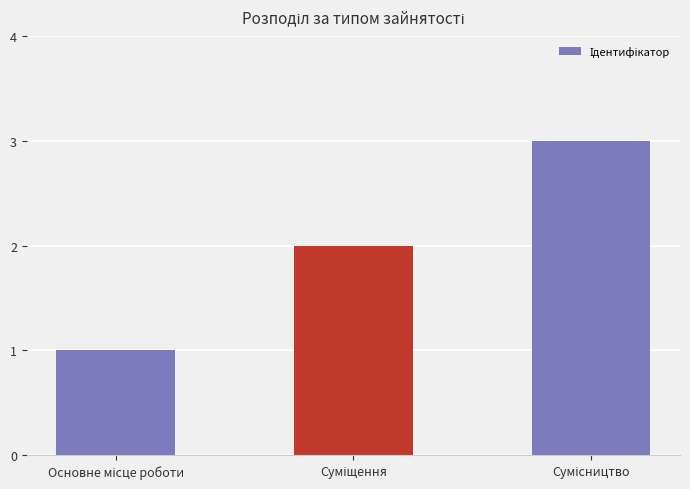

Does the chart contain any negative values?

No